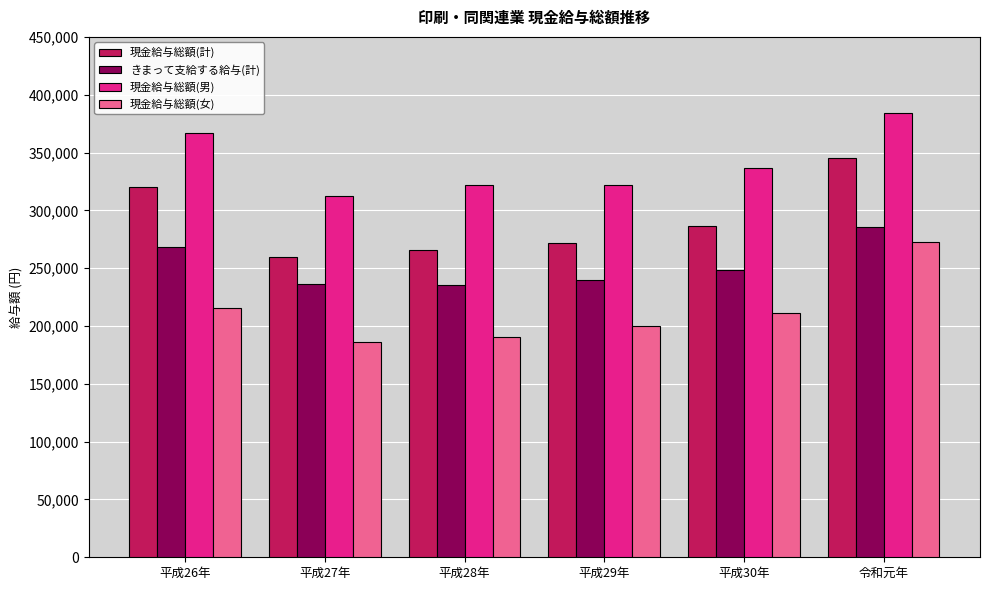

Which series has the largest range (max minus min)?

現金給与総額(女)